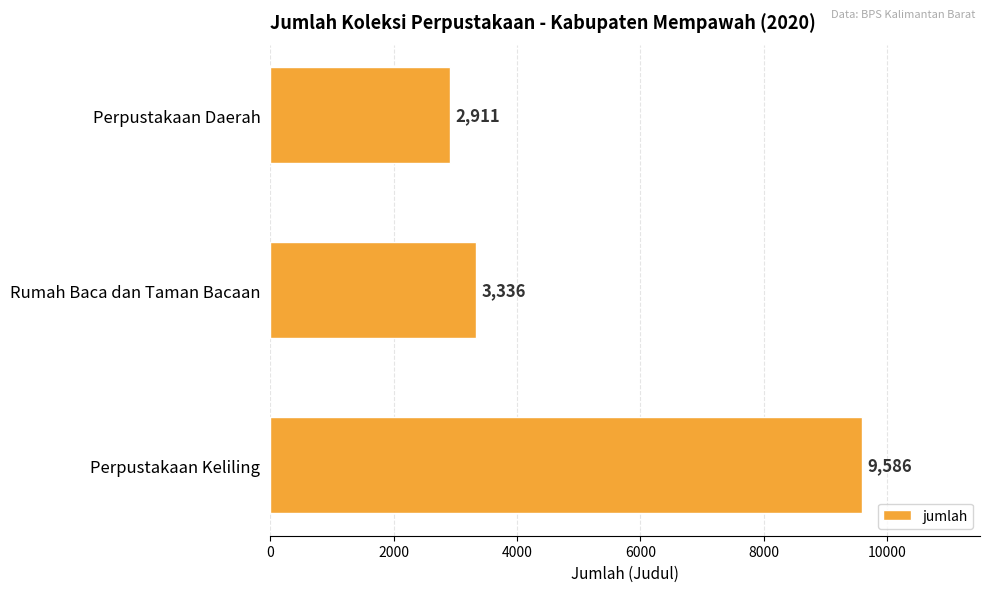

Which has a higher value, Perpustakaan Keliling or Rumah Baca dan Taman Bacaan?

Perpustakaan Keliling